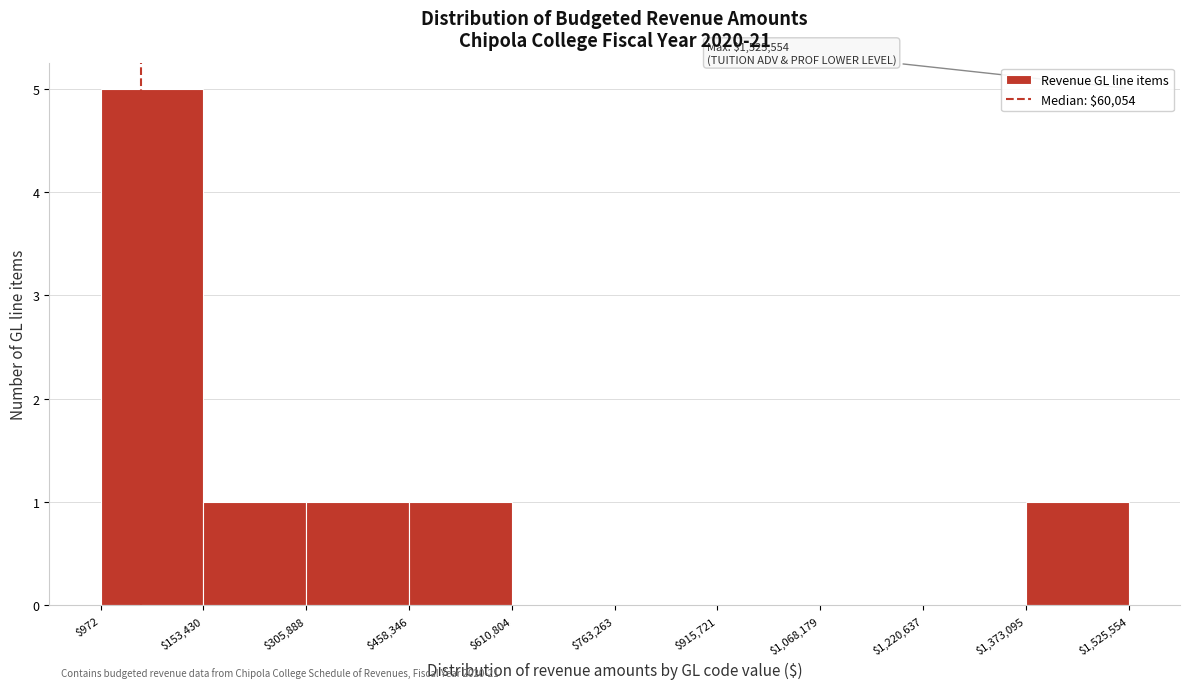

Over which range of the x-axis is the bar tallest?

$972 to $153,430